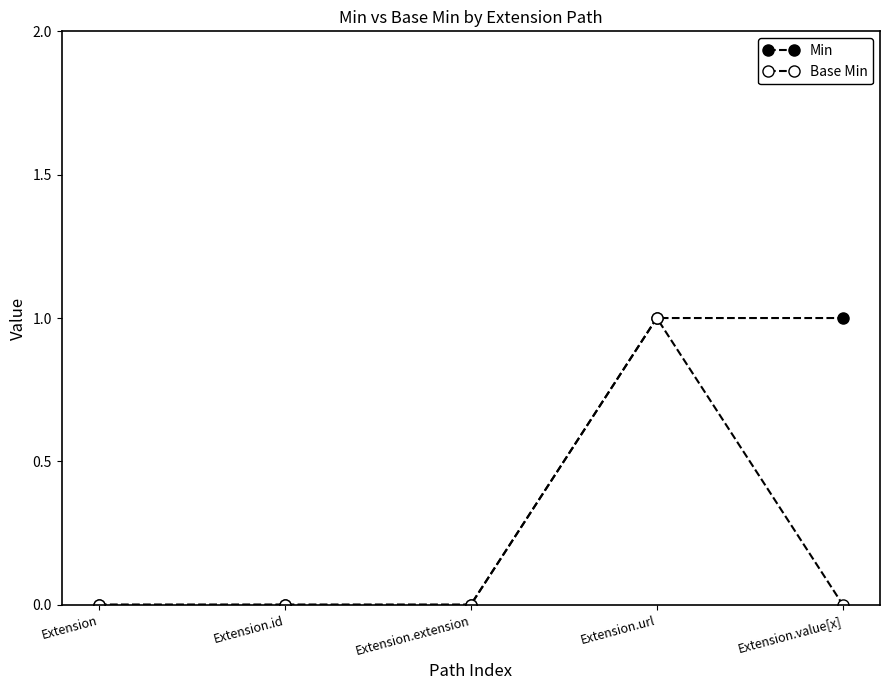

What is the approximate value of Min at Extension.url?

1